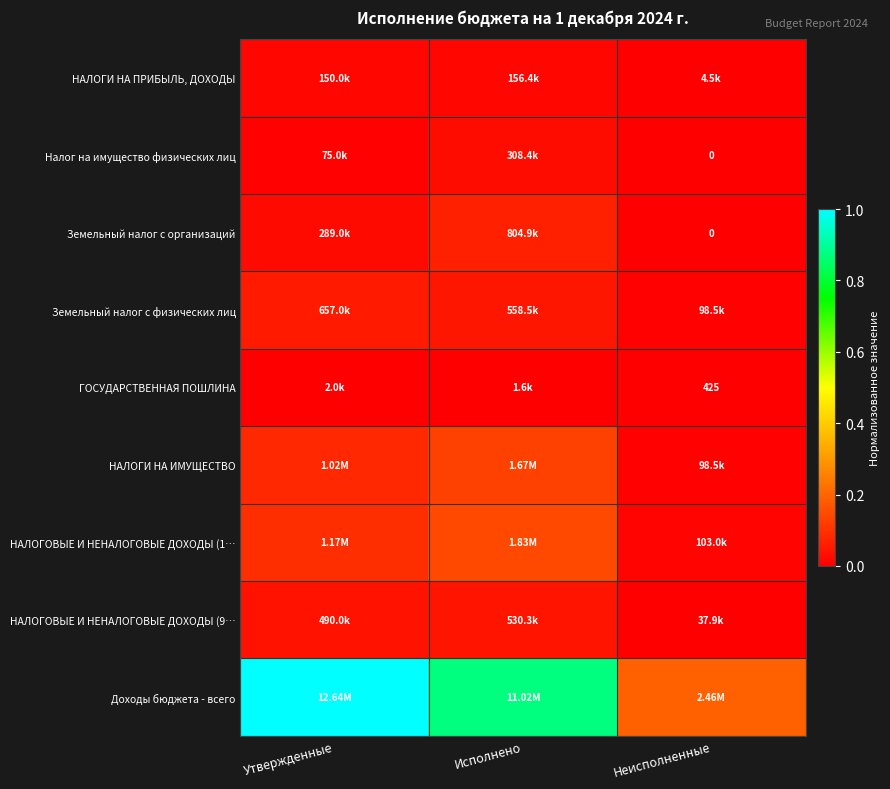

Is the value of Доходы бюджета - всего at Утвержденные greater than the value of НАЛОГОВЫЕ И НЕНАЛОГОВЫЕ ДОХОДЫ (1… at Утвержденные?

Yes